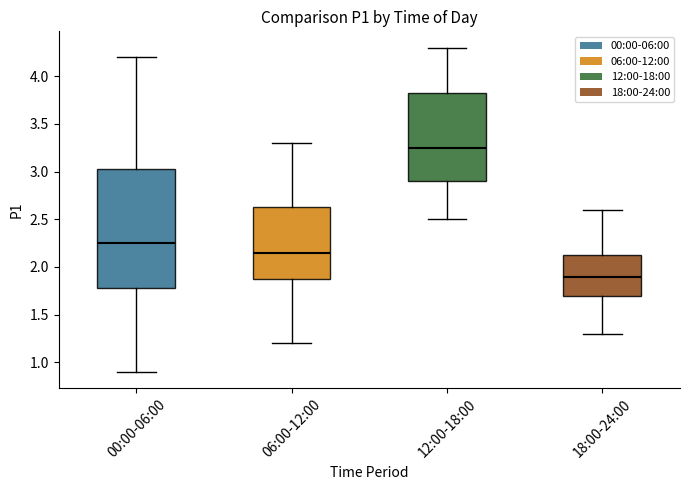

Where does the upper whisker of the box for 18:00-24:00 end on the y-axis? The values are not printed on the chart, so give them approximately, as read against the axis.

2.60